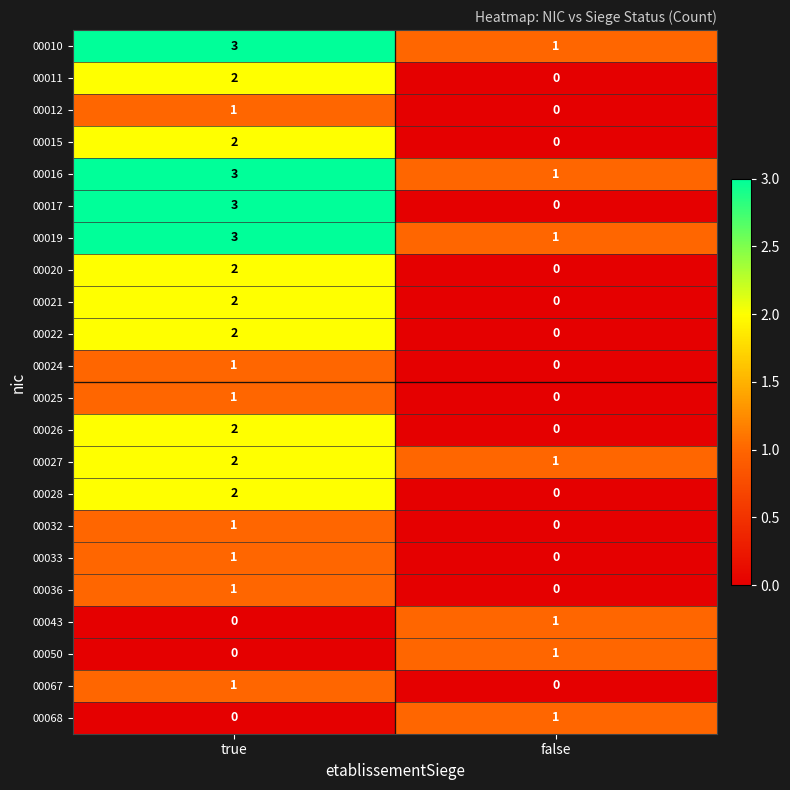

What is the total value across all series at true?

35